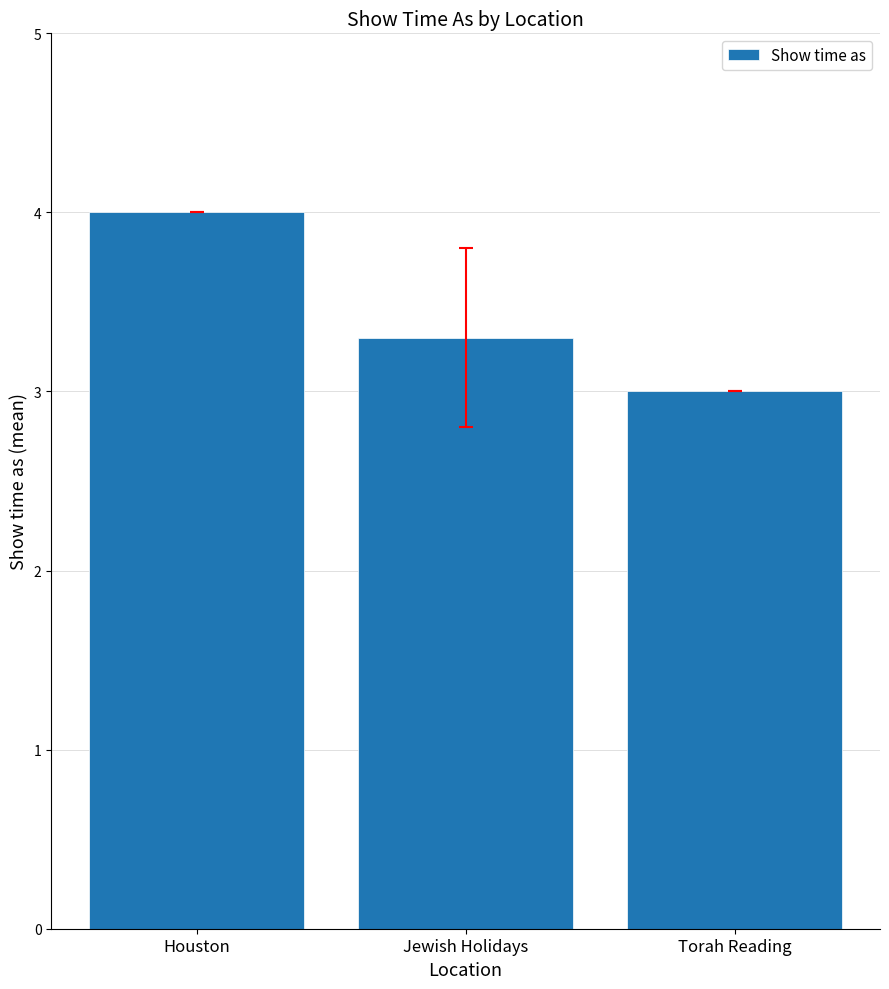

Which has a higher value, Houston or Jewish Holidays?

Houston